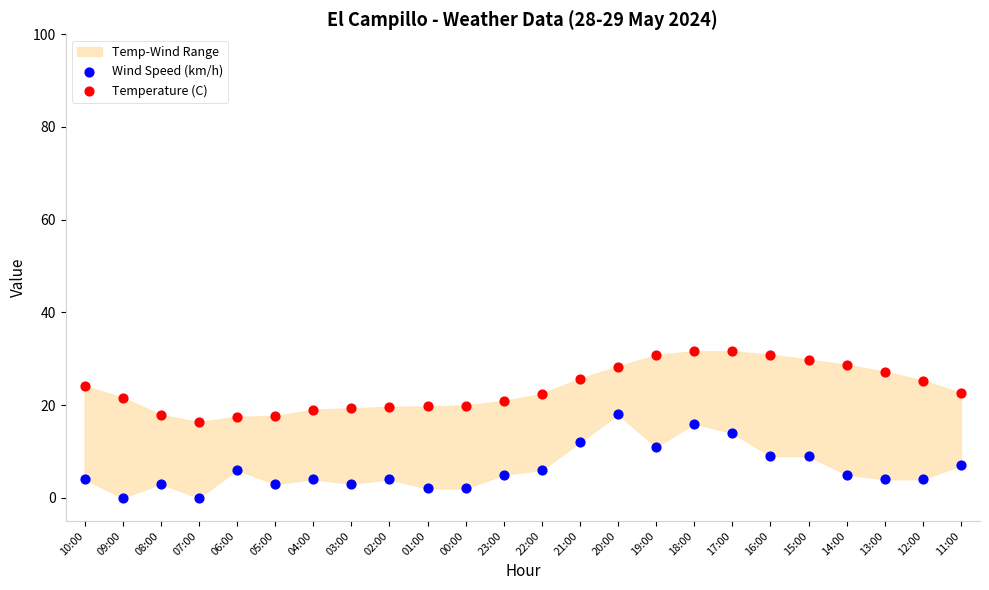

Which series contains the highest Y value?

Temperature (C)